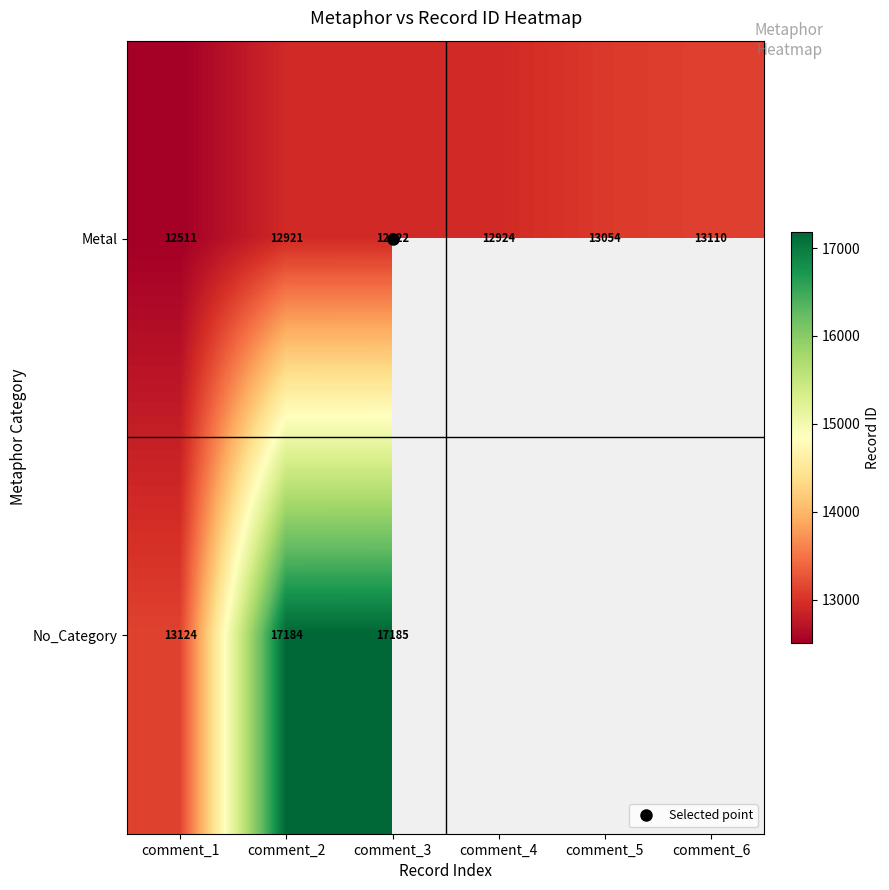

Rank the series at comment_3 from lowest to highest value.

Metal, No_Category